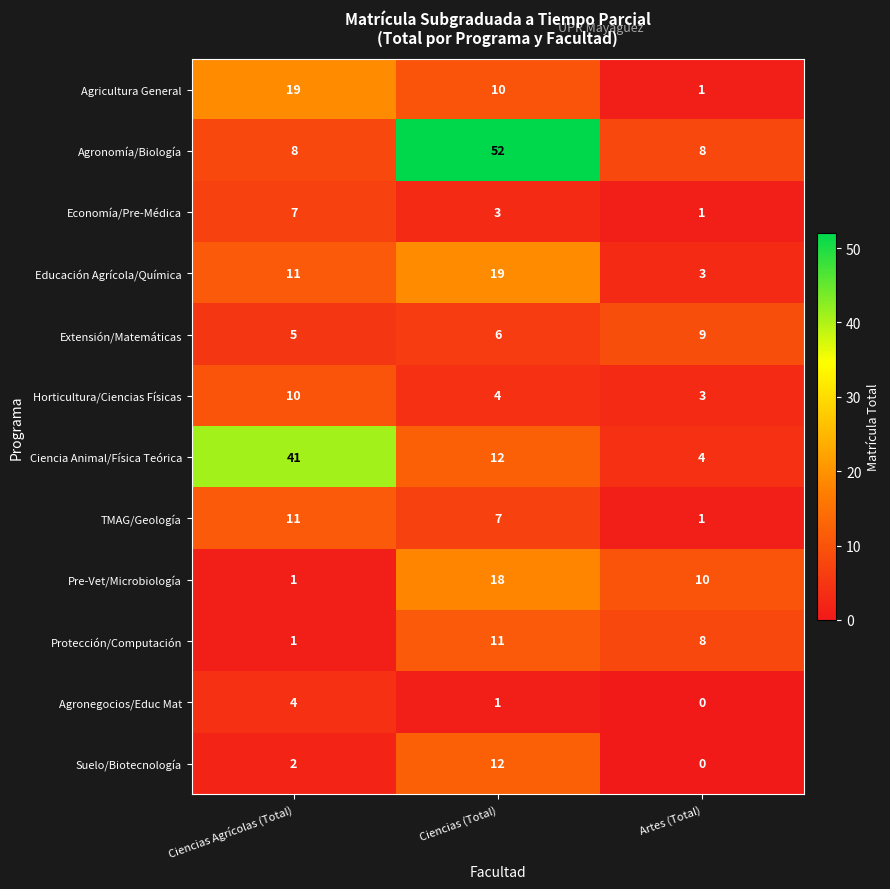

Rank the categories by Agronegocios/Educ Mat value from lowest to highest.

Artes (Total), Ciencias (Total), Ciencias Agrícolas (Total)